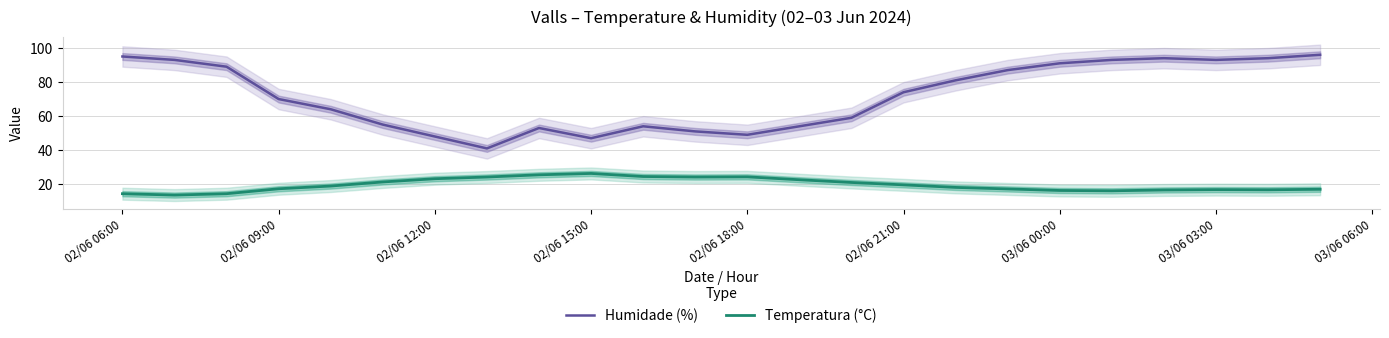

At which label is Humidade (%) closest to 68?

02/06 09:00